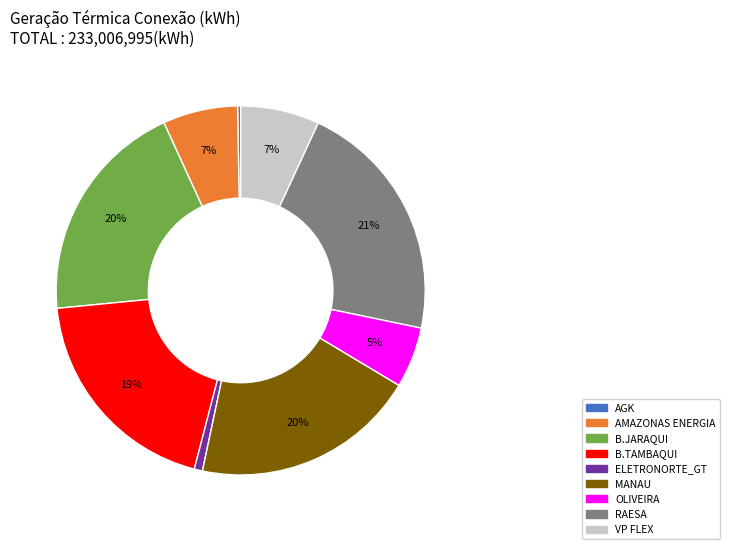

Which category has the biggest portion of the pie?

RAESA